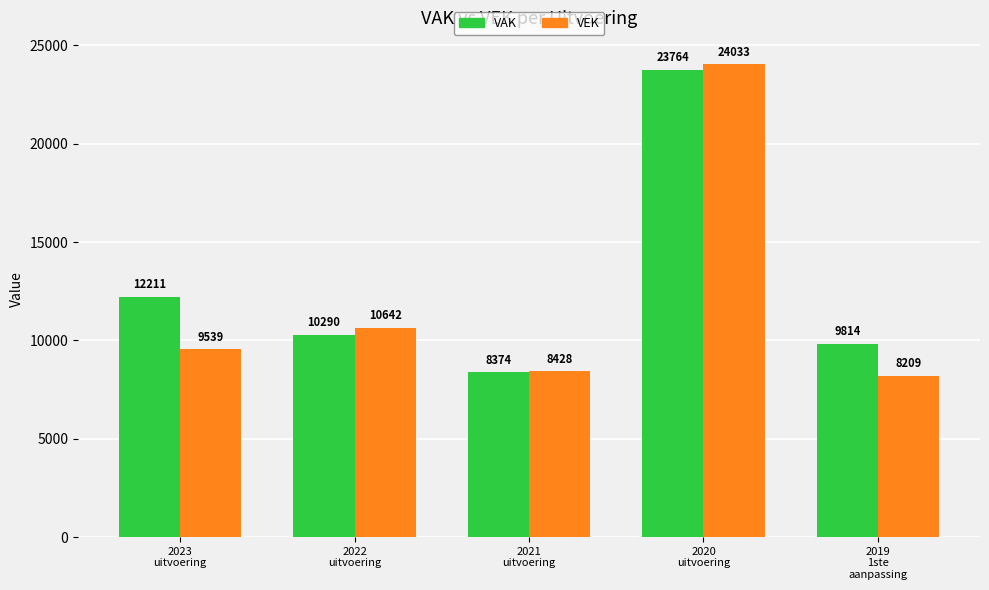

Which series changed the most between 2021
uitvoering and 2020
uitvoering?

VEK